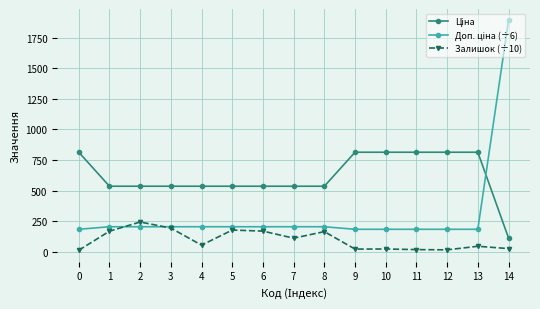

True or false: Залишок (÷10) has more than 2 points higher than both neighbors.

True